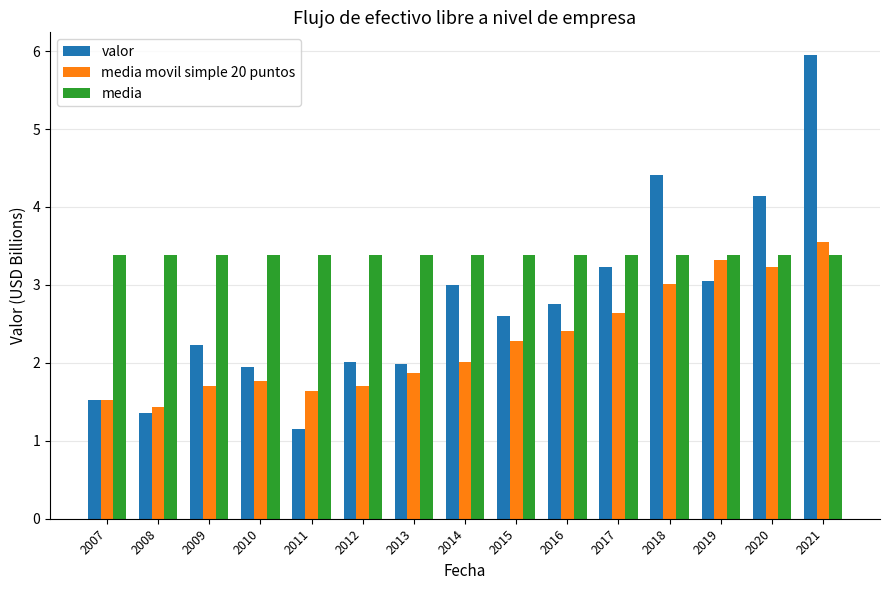

Which series changed the most between 2012 and 2021?

valor